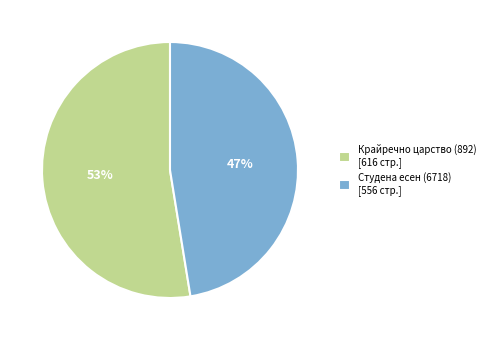

To the nearest percent, what portion does Крайречно царство (892) represent?

53%